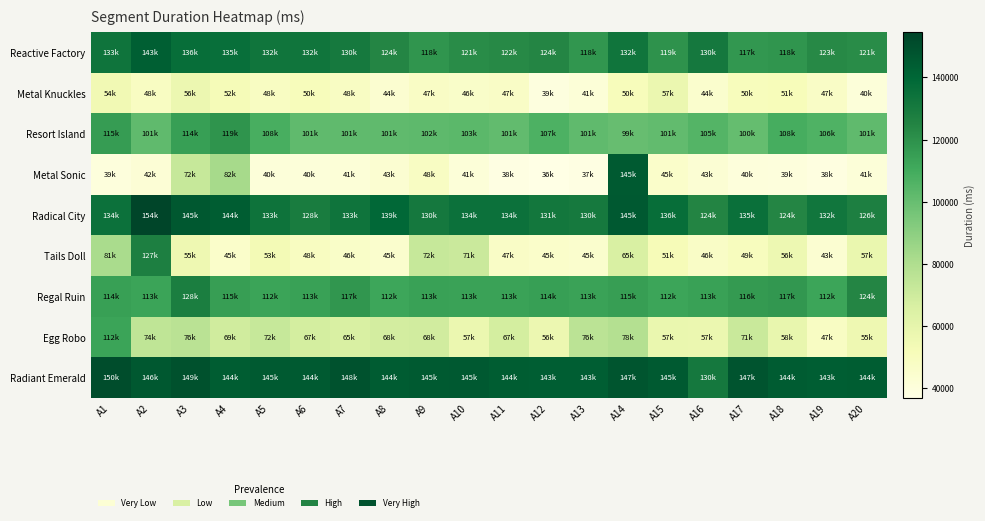

Rank the series at A17 from highest to lowest value.

Radiant Emerald, Radical City, Reactive Factory, Regal Ruin, Resort Island, Egg Robo, Metal Knuckles, Tails Doll, Metal Sonic